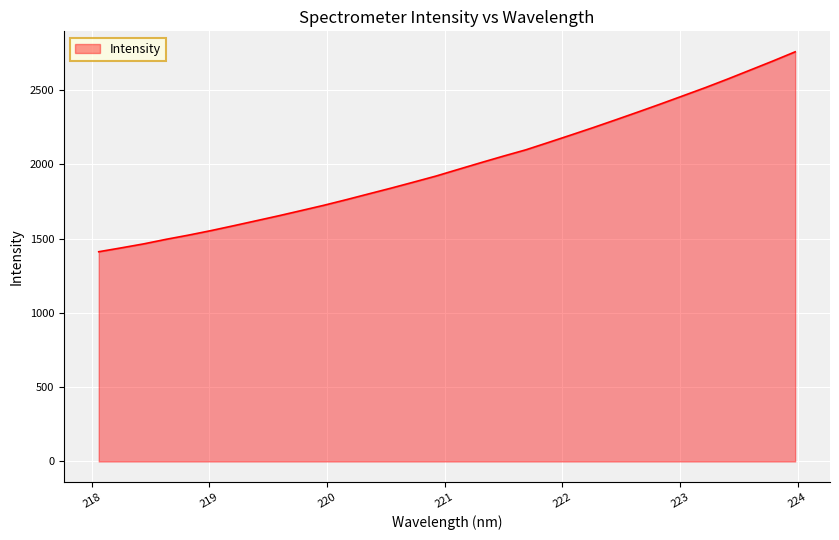

True or false: there are more than 2 points higher than both neighbors.

False